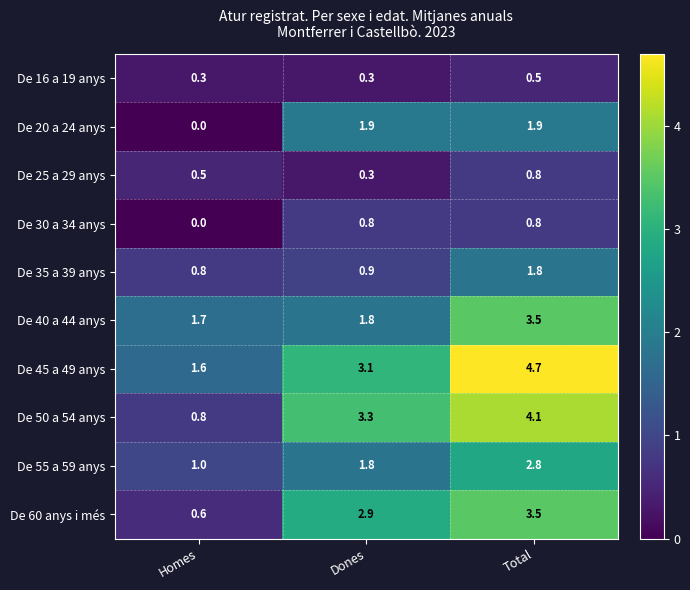

What is the sum of all De 16 a 19 anys values?

1.1